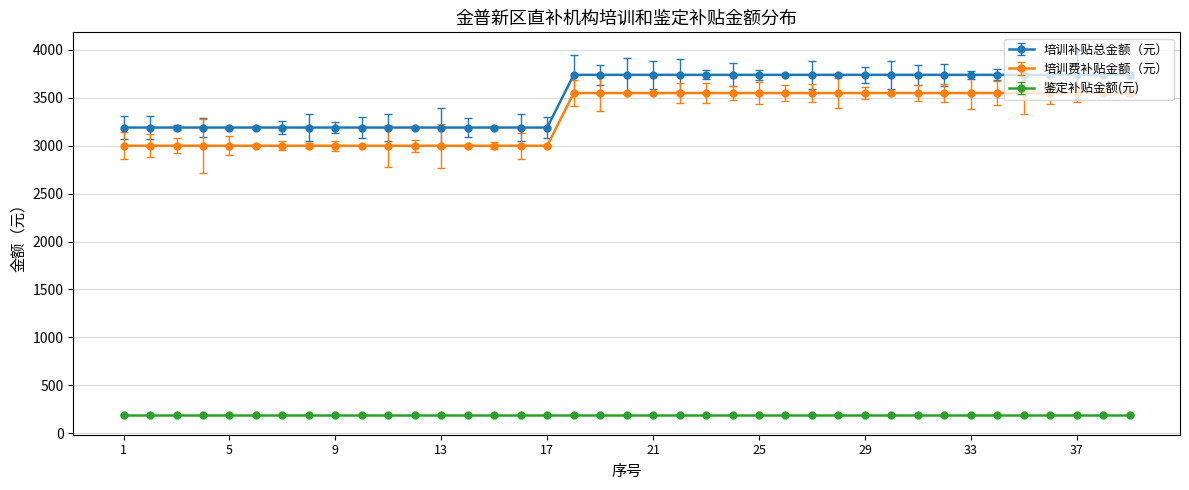

What is the greatest value displayed?

3740